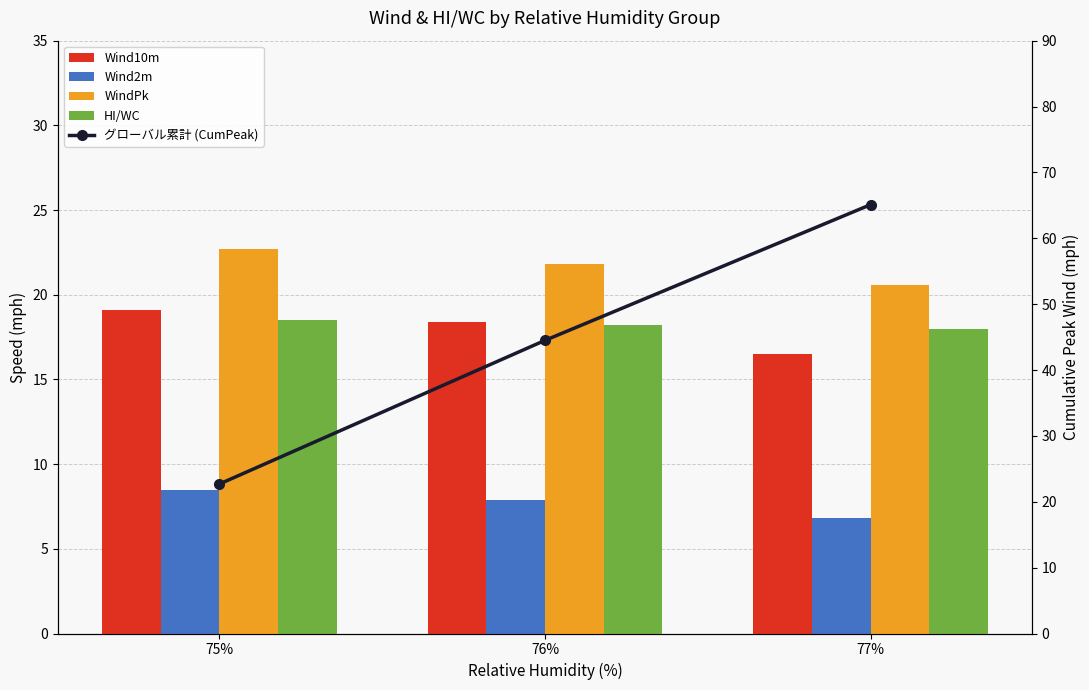

What is the difference between the maximum and second lowest values in the HI/WC series?

0.3